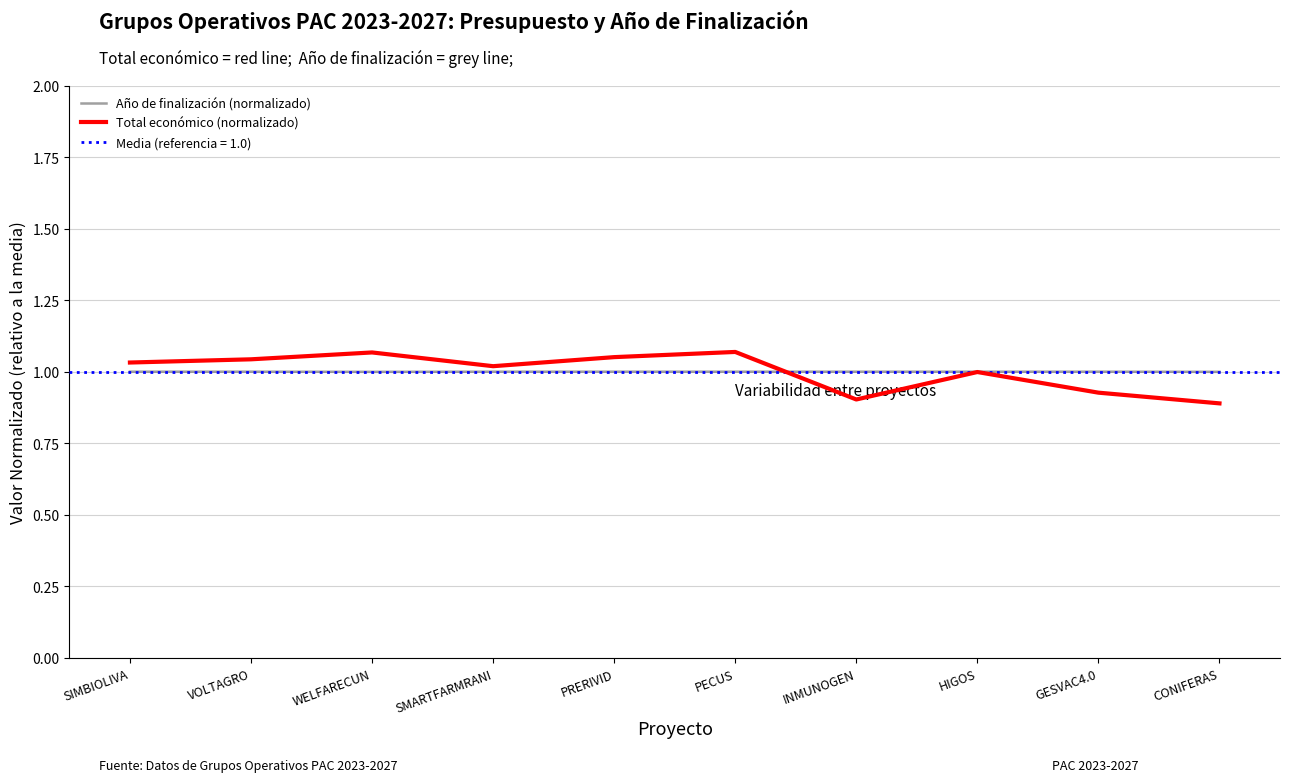

Where is Año de finalización (normalizado) nearest to the value 0?

WELFARECUN